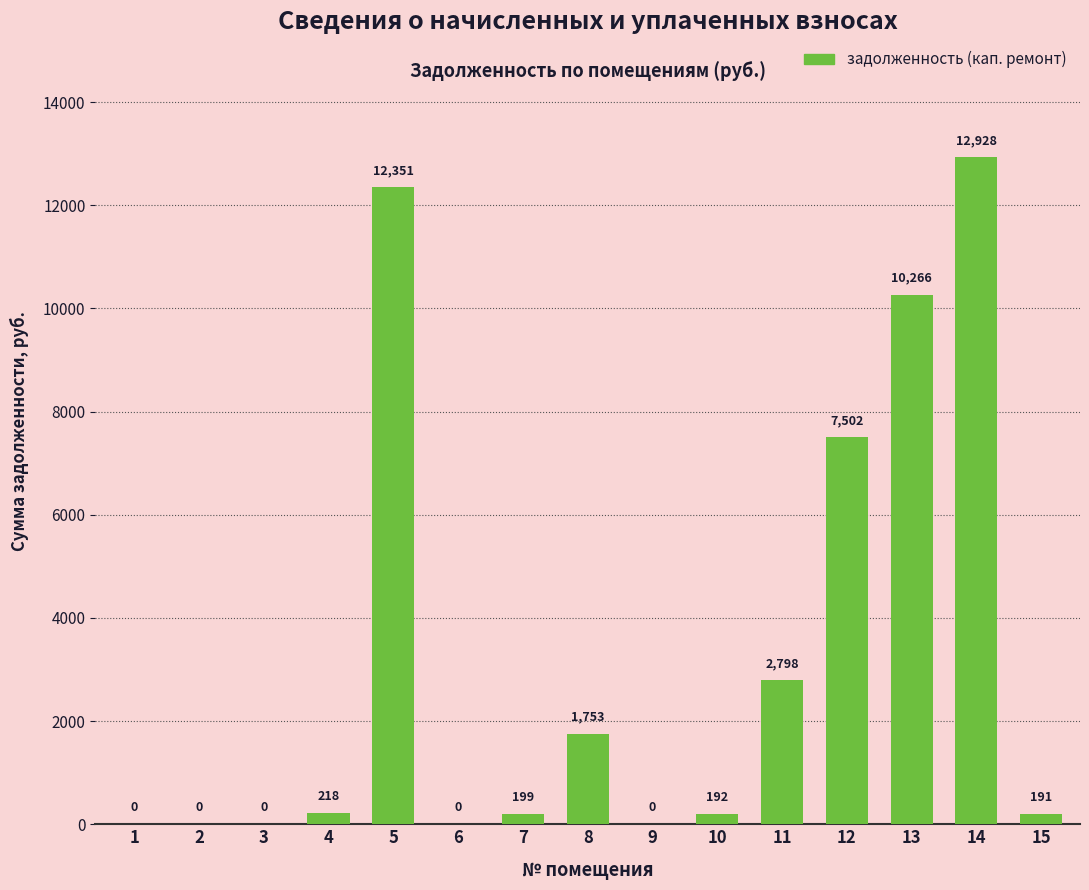

Where is the data nearest to the value 6464?

12